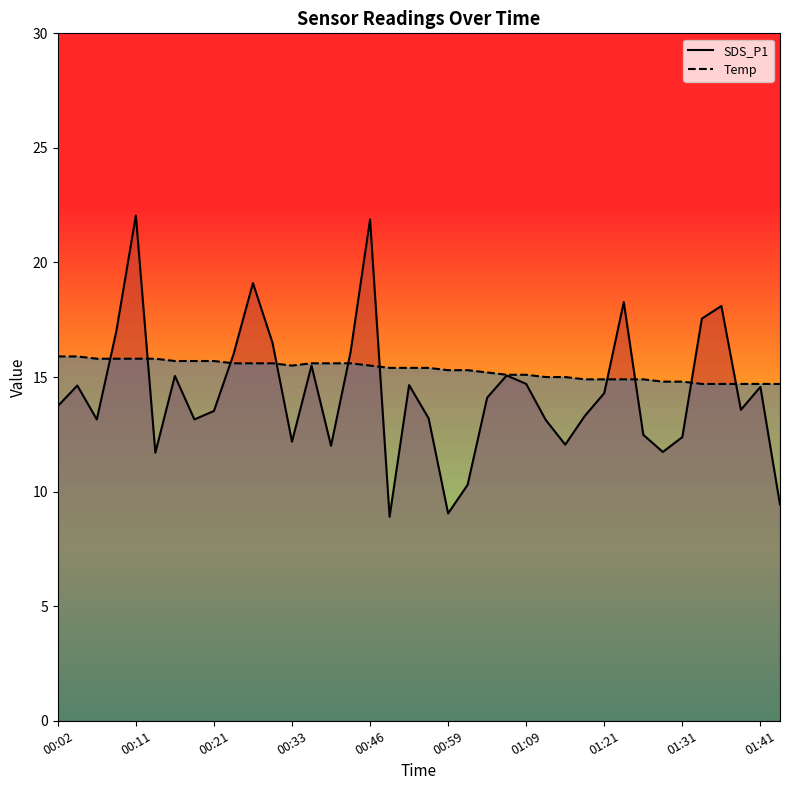

Rank the series by their average value, from highest to lowest.

Temp, SDS_P1